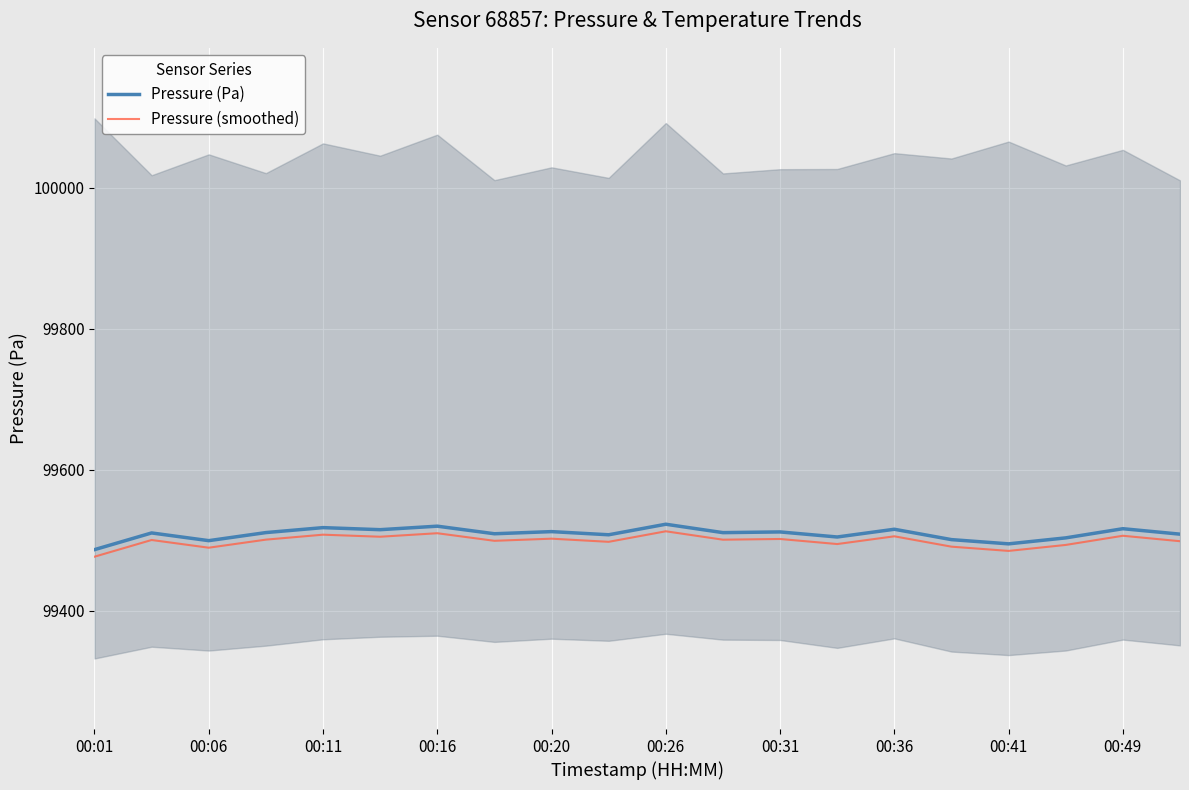

What is the difference between the second highest and second lowest values in the Pressure (Pa) series?

25.1